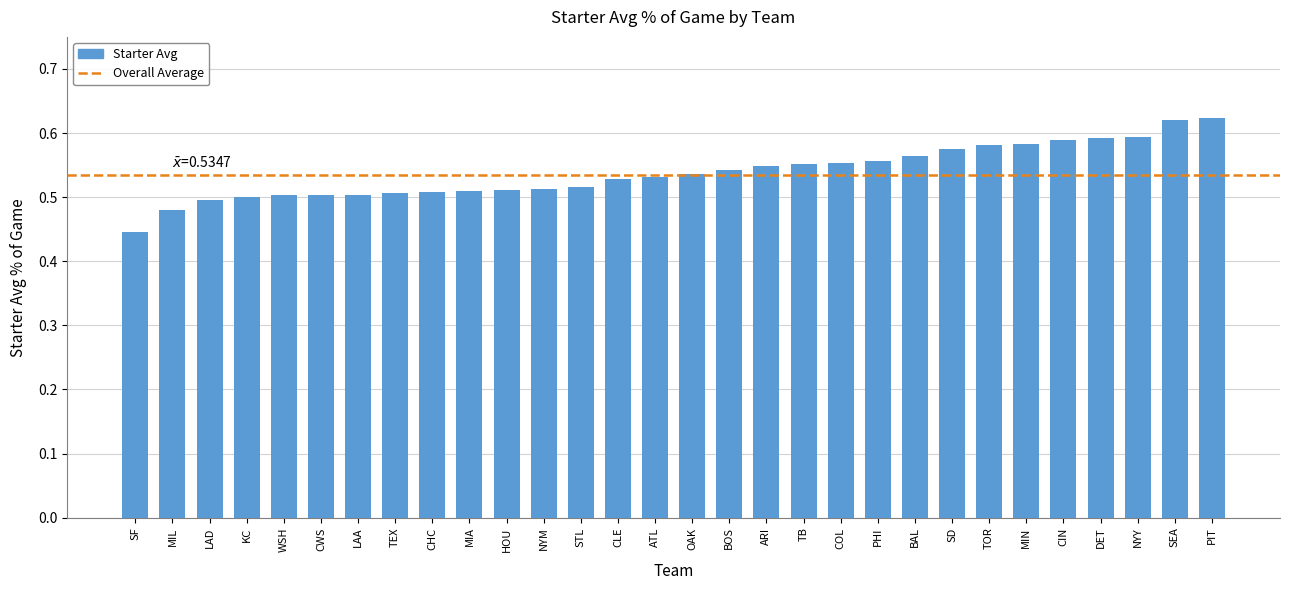

Is it true that the value at MIN is 1.0?

False